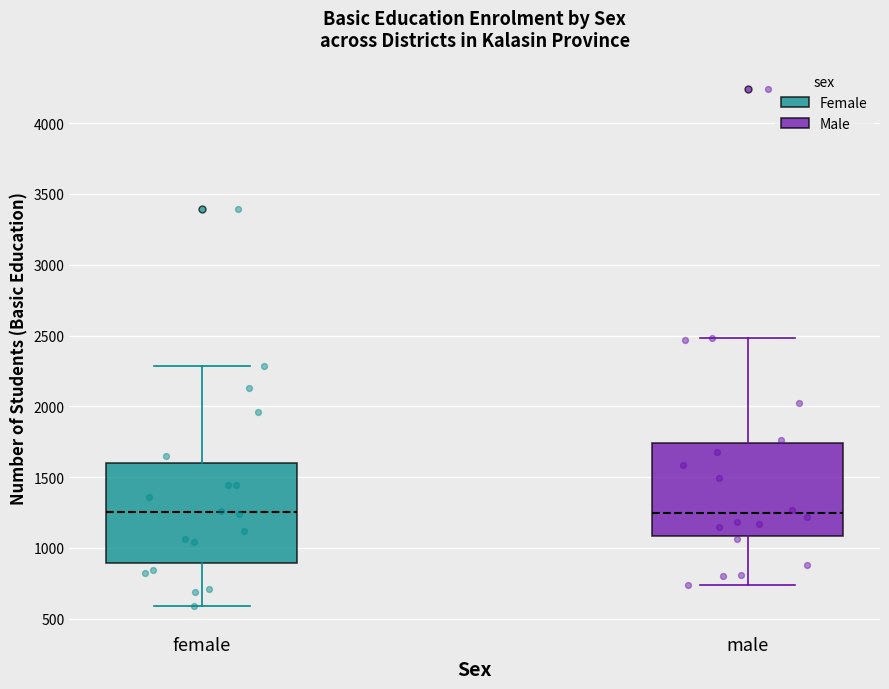

Which box is the tallest, from its lower edge to its upper edge?

female